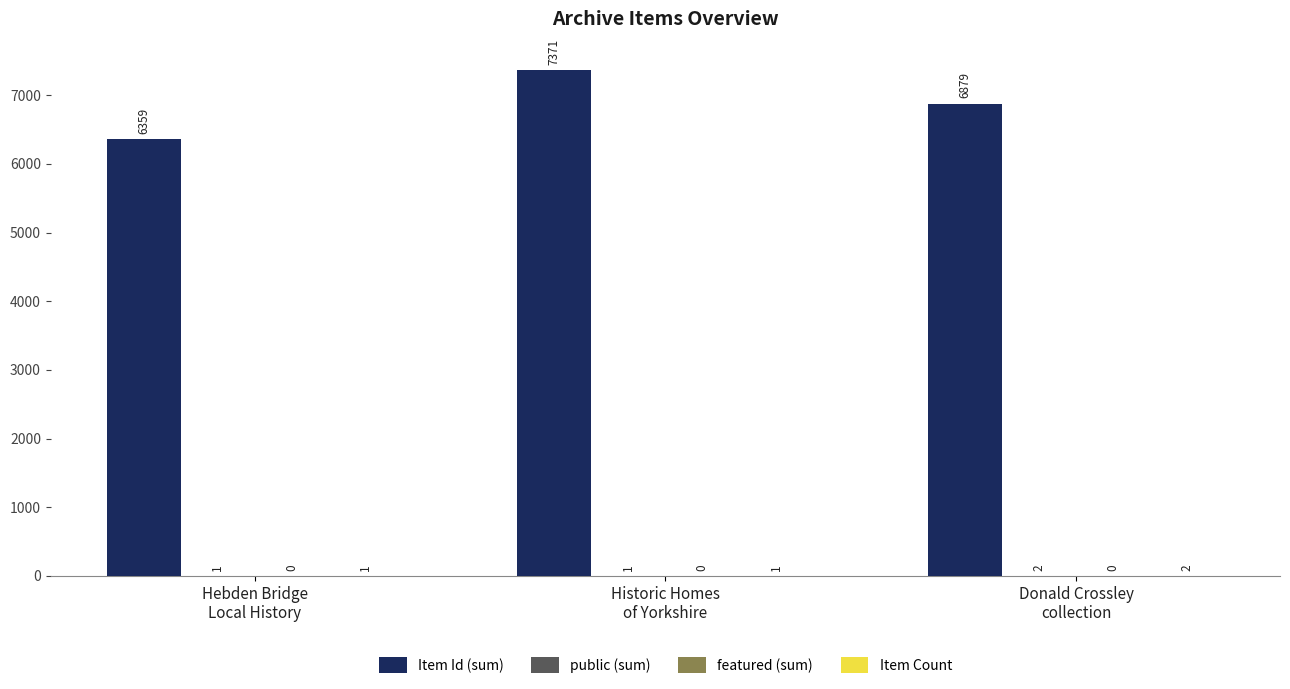

At which category does the chart reach its peak across all series?

Historic Homes
of Yorkshire